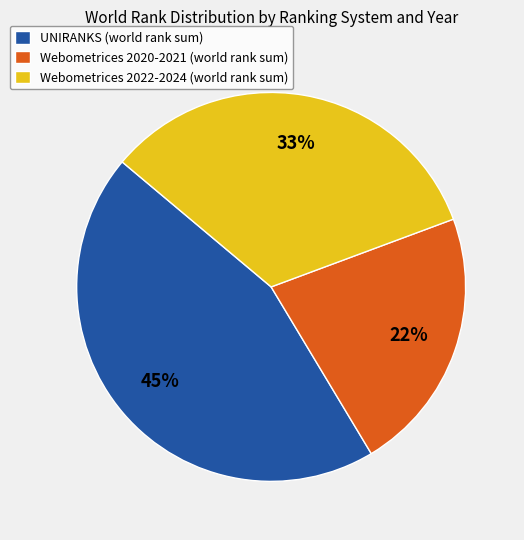

To the nearest percent, what is the difference between the largest and smallest slice percentages?

23%